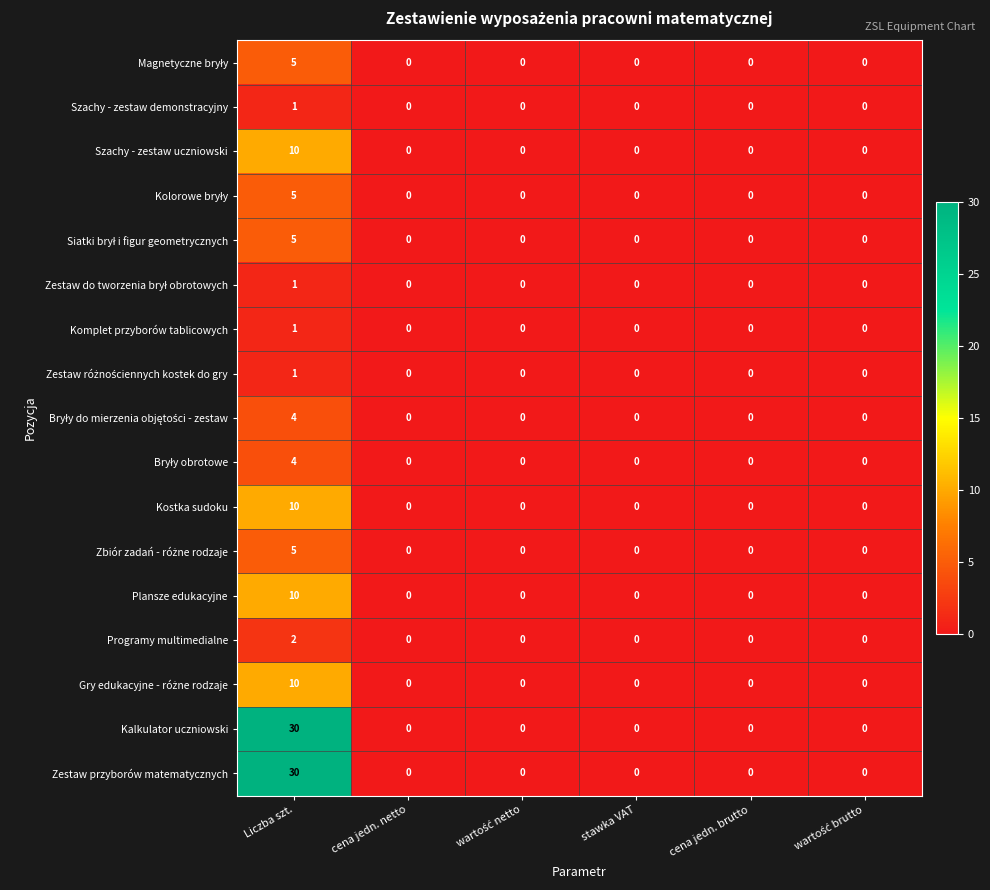

What is the spread (max minus min) of values at Liczba szt.?

29